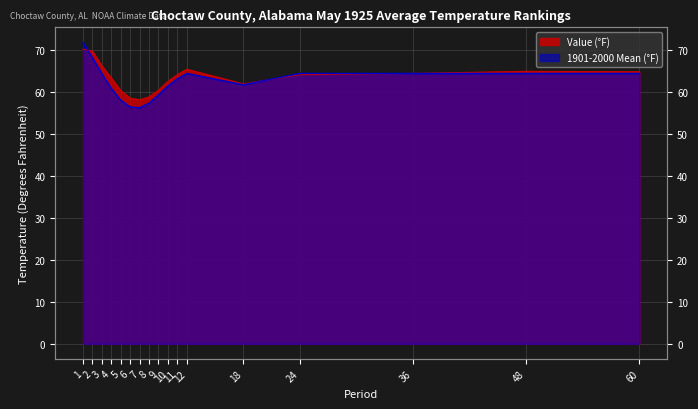

Is it true that 1901-2000 Mean equals 56.3 at 7?

True